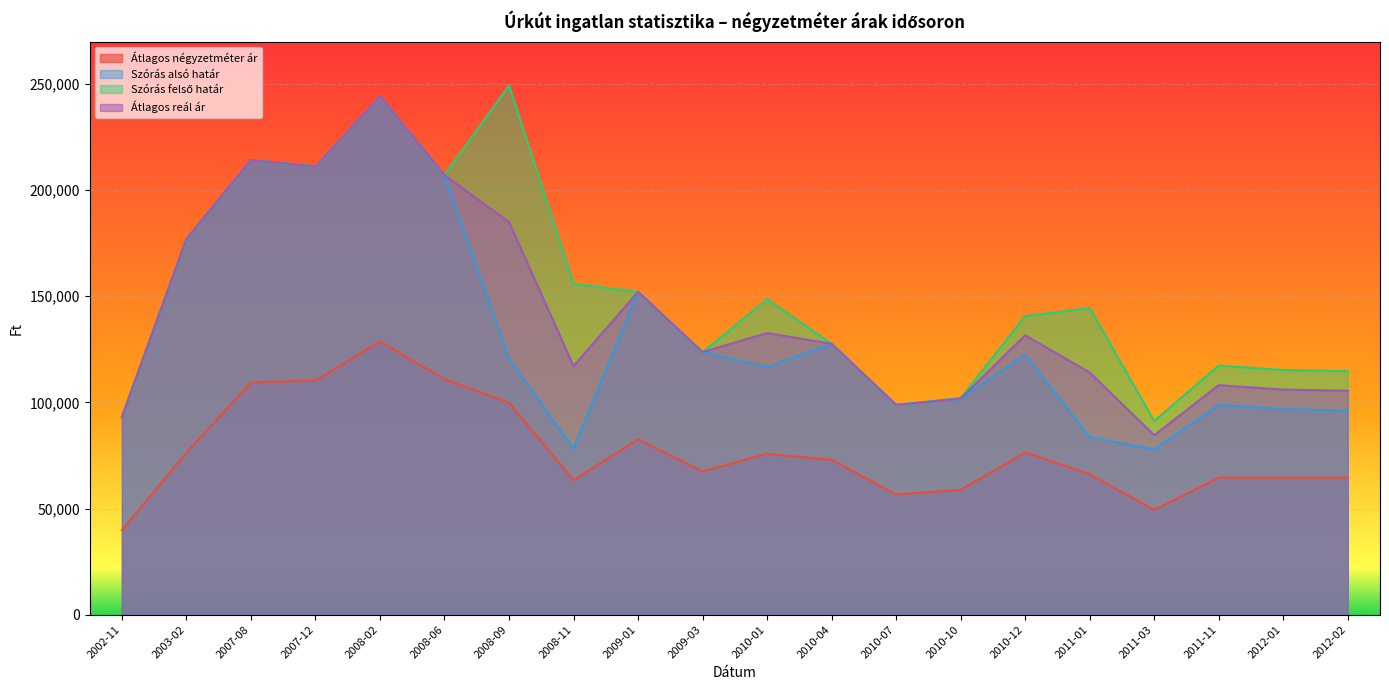

What is the minimum value shown in the chart?

39811